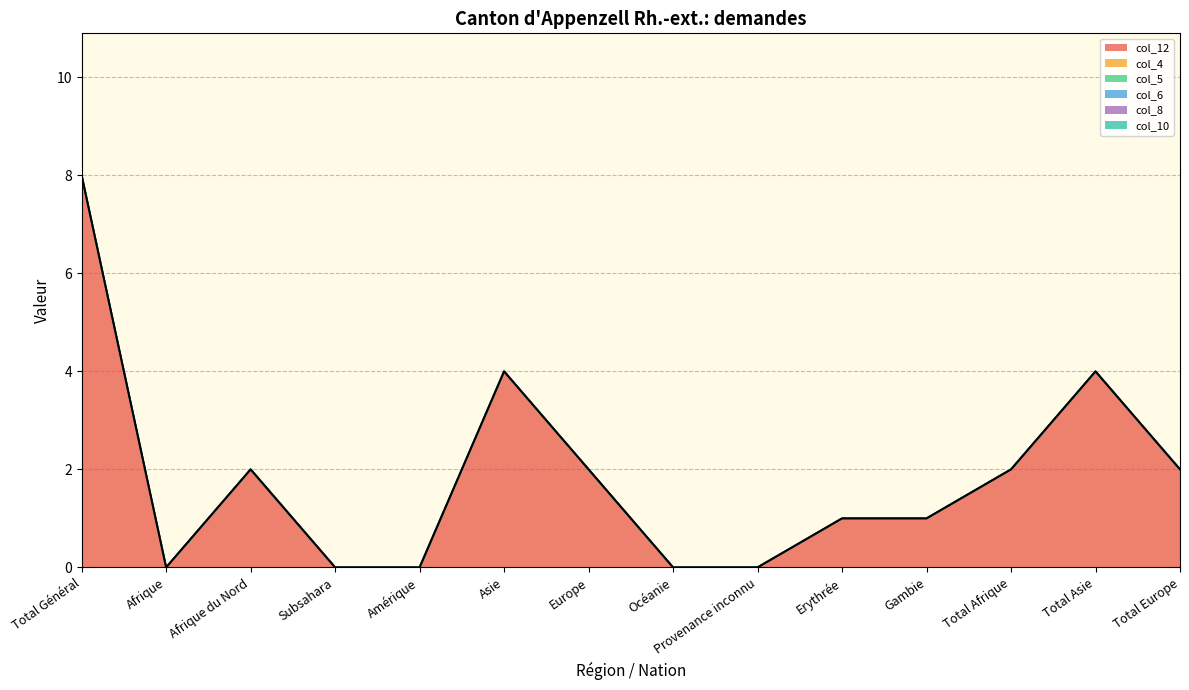

Rank the categories by col_4 value from lowest to highest.

Total Général, Afrique, Afrique du Nord, Subsahara, Amérique, Asie, Europe, Océanie, Provenance inconnu, Erythrée, Gambie, Total Afrique, Total Asie, Total Europe